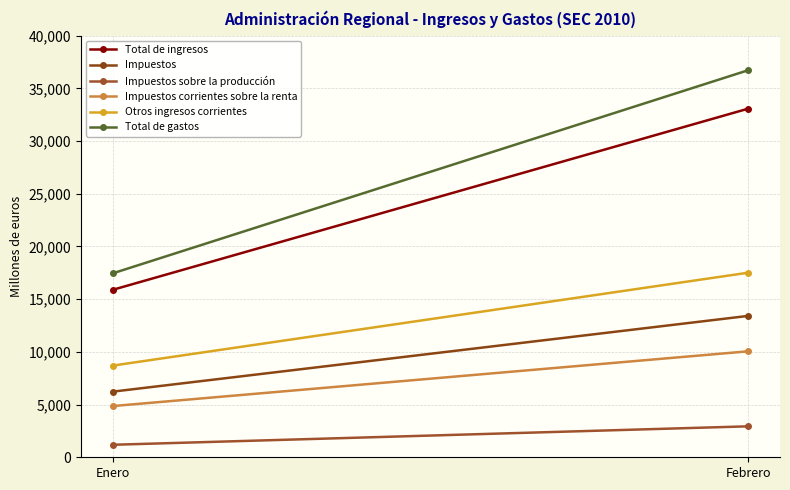

How many values in the Otros ingresos corrientes series are below 17511?

1